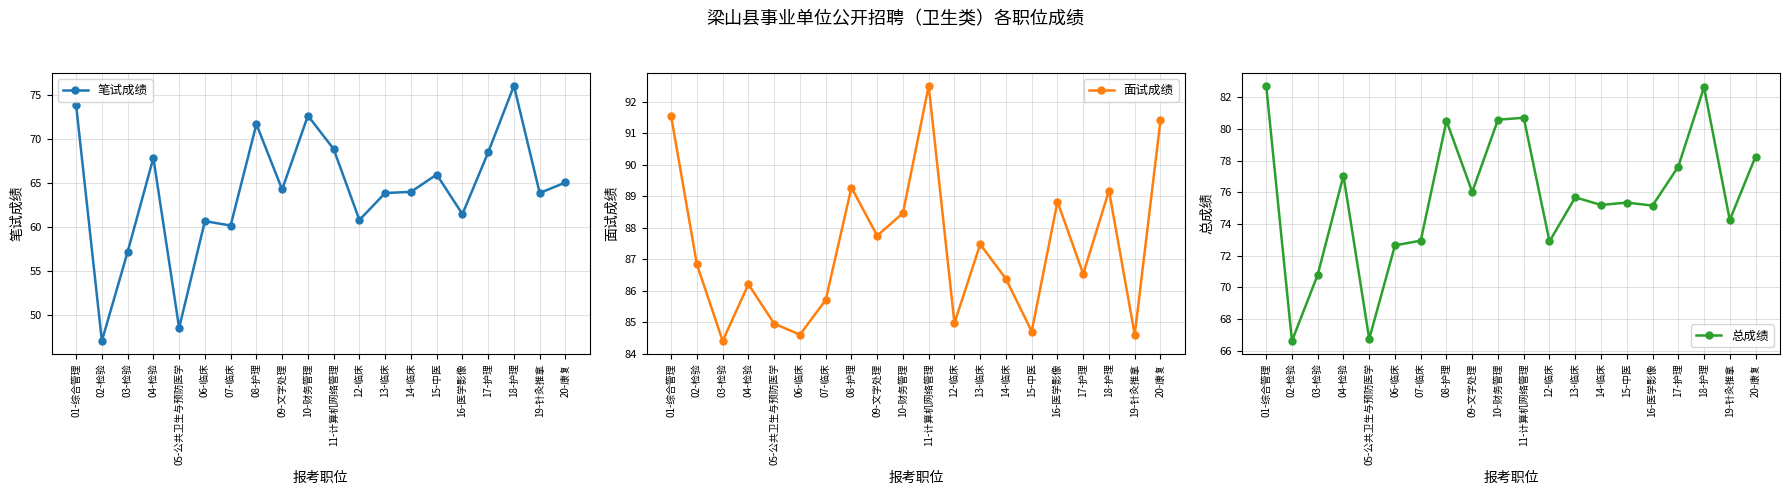

Which series has the widest spread of values?

笔试成绩